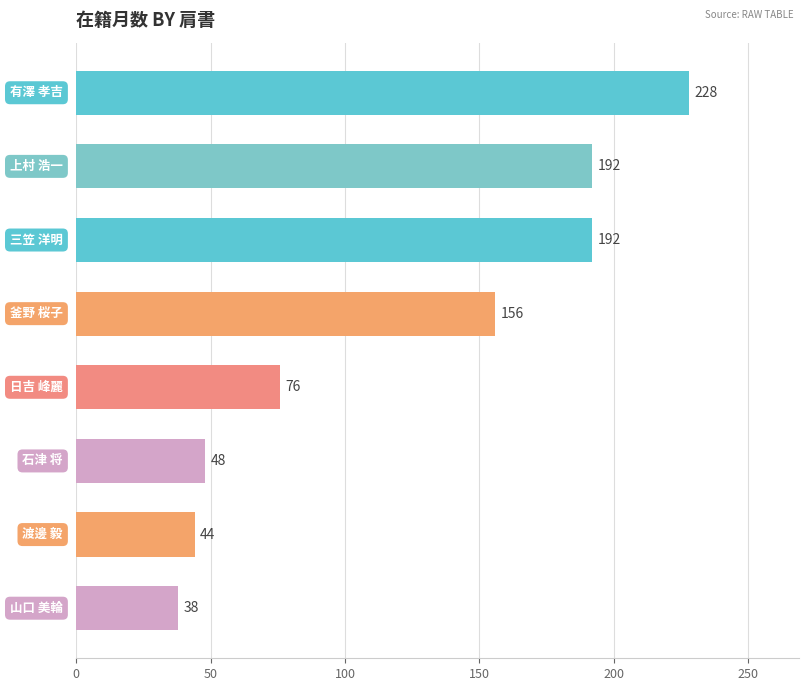

What is the greatest value displayed?

228